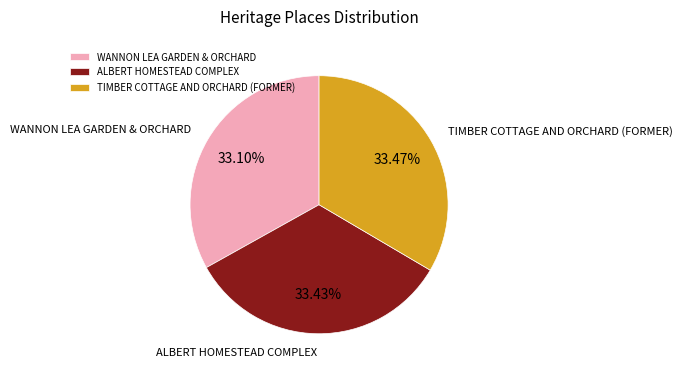

What is the total percentage of WANNON LEA GARDEN & ORCHARD and TIMBER COTTAGE AND ORCHARD (FORMER)?

66.6%